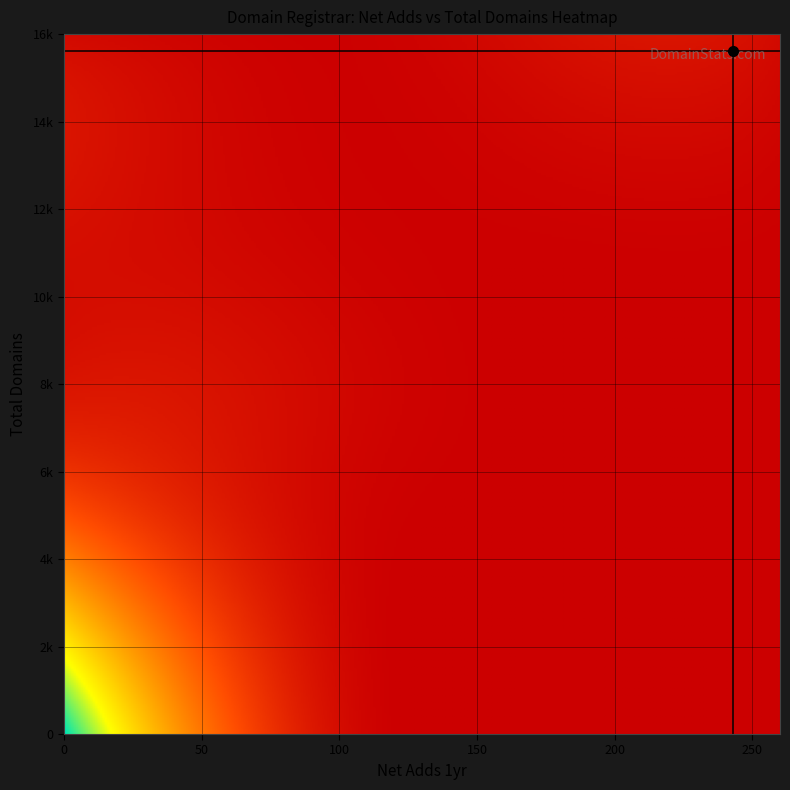

Reading left to right, what are all the values shown in this chart?

Network Solutions, LLC: net-adds-1-yr=0	net-adds-2-yr=0	total-domains=86
Register.com, Inc.: net-adds-1-yr=0	net-adds-2-yr=0	total-domains=36
eNom, LLC: net-adds-1-yr=1	net-adds-2-yr=0	total-domains=333
GMO Internet, Inc.: net-adds-1-yr=2	net-adds-2-yr=0	total-domains=8919
Tucows Domains Inc.: net-adds-1-yr=24	net-adds-2-yr=3	total-domains=1253
Gandi SAS: net-adds-1-yr=0	net-adds-2-yr=0	total-domains=61
1&1 IONOS SE: net-adds-1-yr=6	net-adds-2-yr=0	total-domains=697
Ascio Technologies: net-adds-1-yr=1	net-adds-2-yr=0	total-domains=59
CSL Computer Service: net-adds-1-yr=1	net-adds-2-yr=0	total-domains=86
GoDaddy.com, LLC: net-adds-1-yr=243	net-adds-2-yr=33	total-domains=15619
PSI-USA, Inc.: net-adds-1-yr=0	net-adds-2-yr=0	total-domains=210
MarkMonitor Inc.: net-adds-1-yr=1	net-adds-2-yr=0	total-domains=80
CSC Corporate Domains: net-adds-1-yr=0	net-adds-2-yr=0	total-domains=86
PDR Ltd.: net-adds-1-yr=4	net-adds-2-yr=0	total-domains=184
OVH sas: net-adds-1-yr=0	net-adds-2-yr=0	total-domains=215
Wild West Domains: net-adds-1-yr=1	net-adds-2-yr=1	total-domains=83
Regional Network Info: net-adds-1-yr=1	net-adds-2-yr=0	total-domains=85